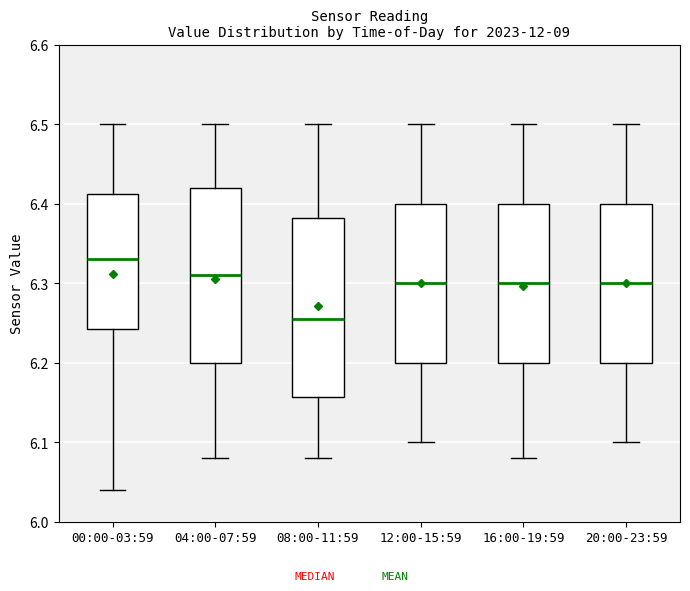

Where is the upper edge of the box for 00:00-03:59 on the y-axis? The values are not printed on the chart, so give them approximately, as read against the axis.

6.41